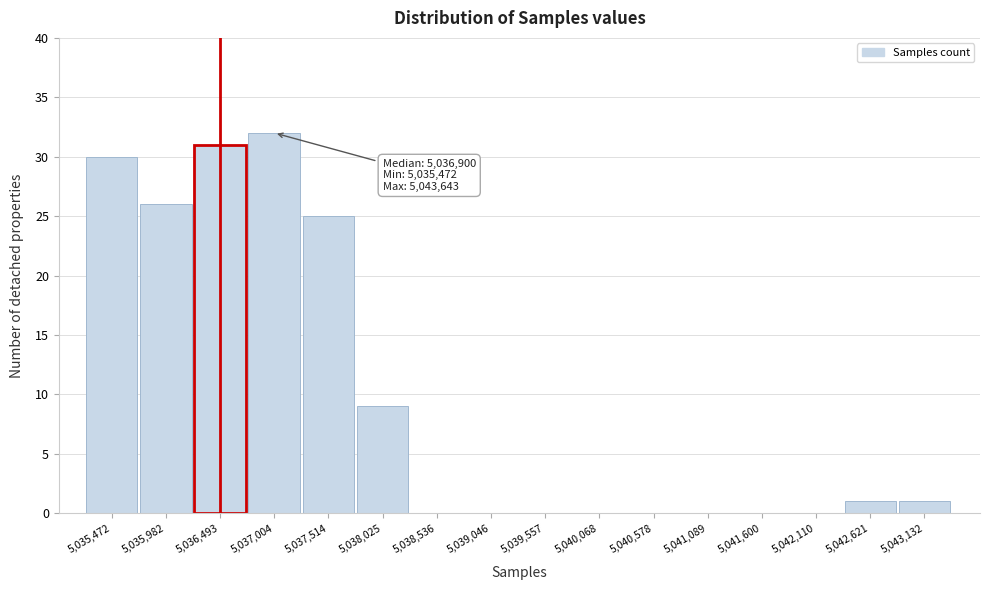

Reading left to right, transcribe all the data shown in this chart.

5,035,472=30	5,035,982=26	5,036,493=31	5,037,004=32	5,037,514=25	5,038,025=9	5,038,536=0	5,039,046=0	5,039,557=0	5,040,068=0	5,040,578=0	5,041,089=0	5,041,600=0	5,042,110=0	5,042,621=1	5,043,132=1